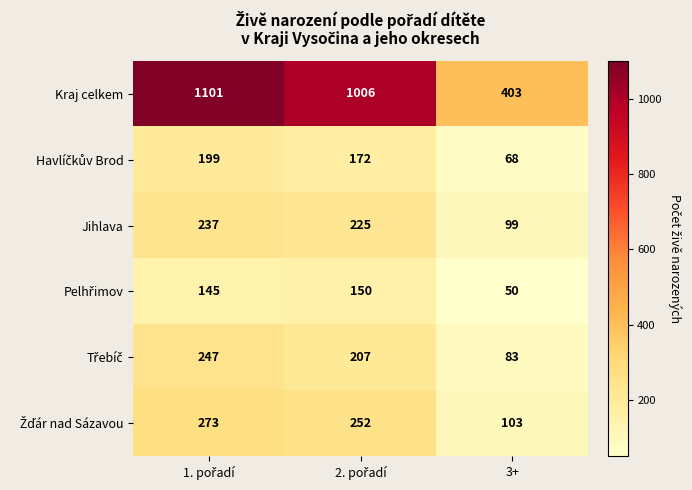

Count the number of categories in the chart.

3